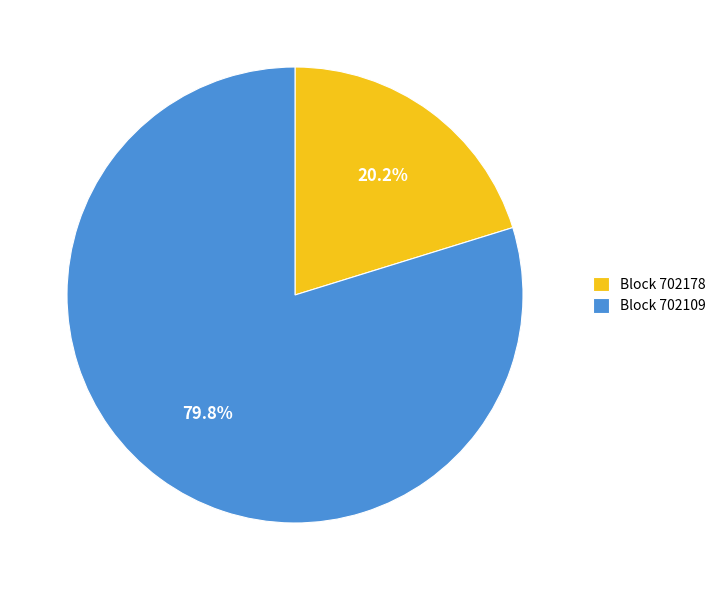

What is the smallest slice in the pie chart?

Block 702178